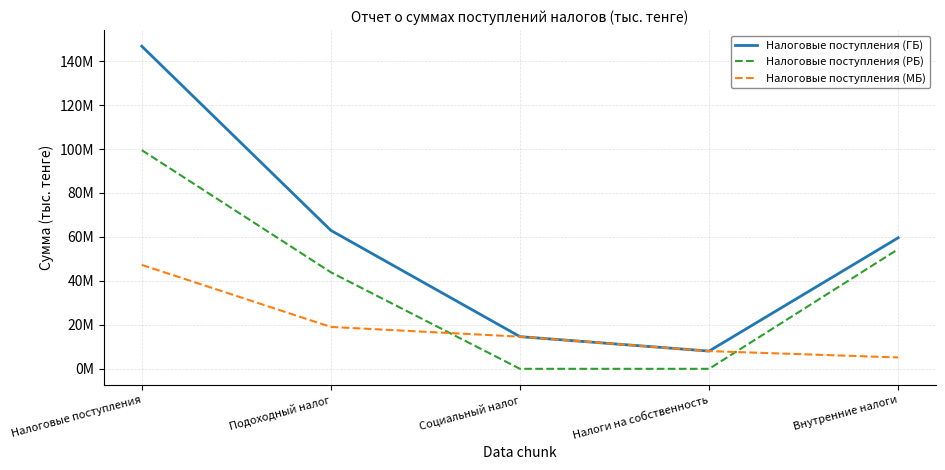

Reading left to right, what are all the values shown in this chart?

Налоговые поступления (ГБ): 146773672	62973337	14642795	8067193	59612270
Налоговые поступления (РБ): 99484564	43916558	0	0	54435568
Налоговые поступления (МБ): 47289108	19056779	14642795	8067193	5176703